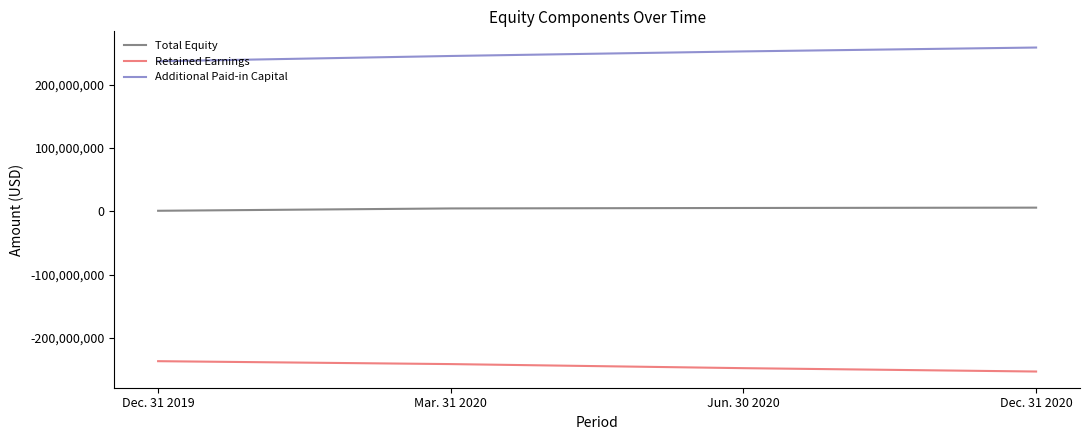

True or false: Retained Earnings has a value of -241534000 at Mar. 31 2020.

True